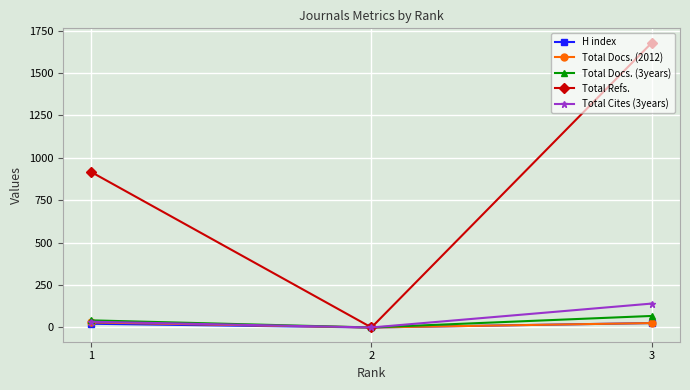

How many lines are shown in the chart?

5